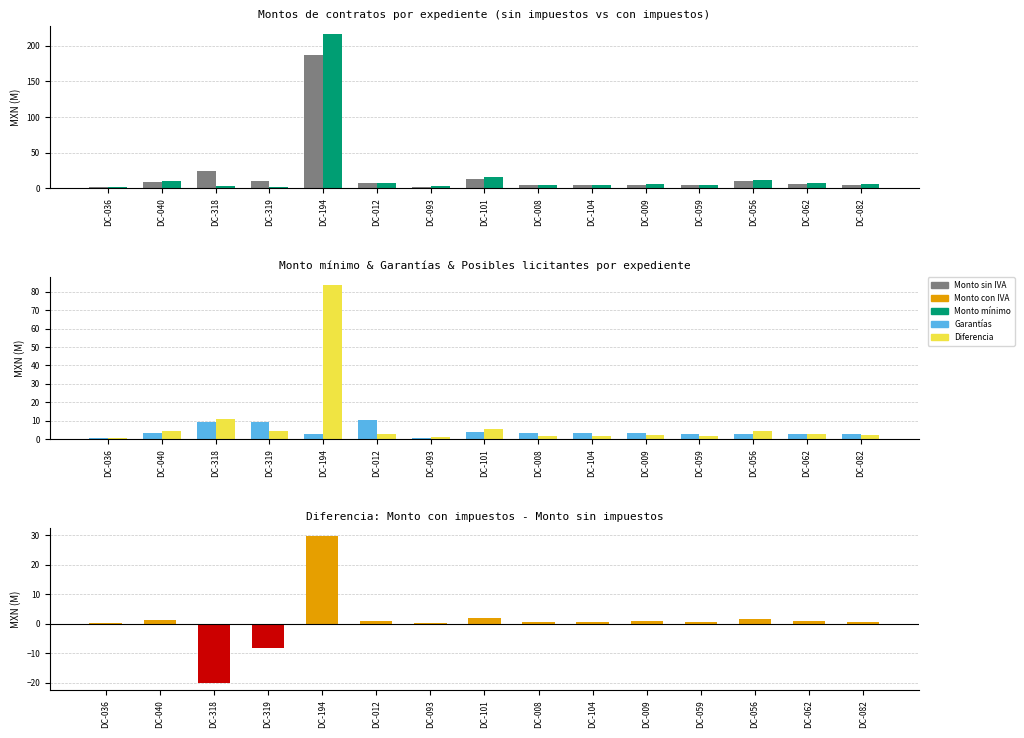

Reading right to left, transcribe all the data shown in this chart.

Monto sin impuestos: DC-082=4.7	DC-062=6.1	DC-056=10.1	DC-059=4.5	DC-009=5.1	DC-104=4.5	DC-008=4.3	DC-101=13.0	DC-093=2.2	DC-012=6.7	DC-194=186.6	DC-319=9.9	DC-318=23.8	DC-040=9.2	DC-036=1.5
Monto con impuestos: DC-082=5.5	DC-062=7.1	DC-056=11.8	DC-059=5.2	DC-009=5.9	DC-104=5.2	DC-008=5.0	DC-101=15.1	DC-093=2.5	DC-012=7.7	DC-194=216.5	DC-319=1.6	DC-318=3.8	DC-040=10.6	DC-036=1.7
Monto mínimo: DC-082=2.9	DC-062=2.9	DC-056=2.9	DC-059=2.9	DC-009=3.6	DC-104=3.6	DC-008=3.6	DC-101=3.8	DC-093=0.6	DC-012=10.2	DC-194=2.9	DC-319=9.2	DC-318=9.2	DC-040=3.4	DC-036=0.6
Garantías: DC-082=2.1	DC-062=2.7	DC-056=4.5	DC-059=2.0	DC-009=2.3	DC-104=2.0	DC-008=1.9	DC-101=5.8	DC-093=1.0	DC-012=3.1	DC-194=83.6	DC-319=4.6	DC-318=11.1	DC-040=4.2	DC-036=0.7
Diferencia (con - sin impuestos): DC-082=0.8	DC-062=1.0	DC-056=1.6	DC-059=0.7	DC-009=0.8	DC-104=0.7	DC-008=0.7	DC-101=2.1	DC-093=0.3	DC-012=1.1	DC-194=29.9	DC-319=-8.3	DC-318=-20.0	DC-040=1.5	DC-036=0.2